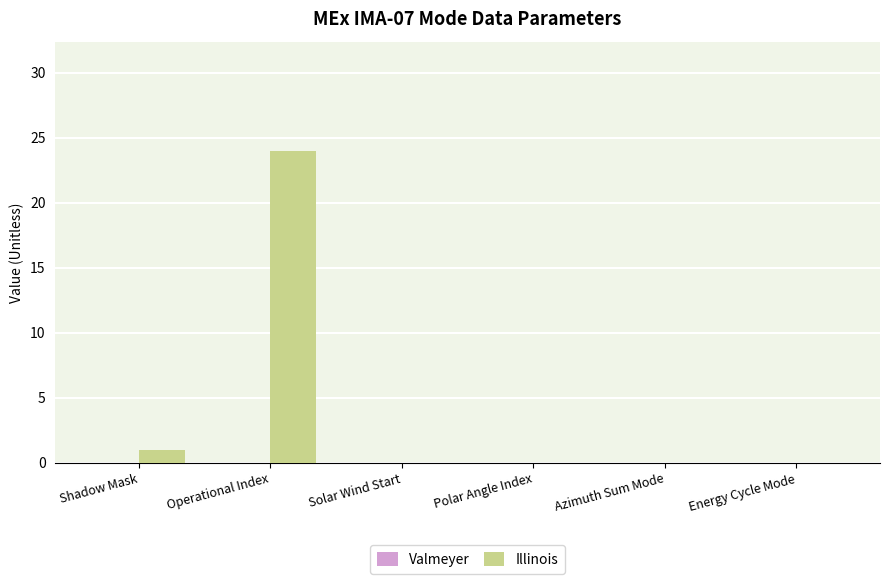

Which label corresponds to the largest value in the chart?

Operational Index